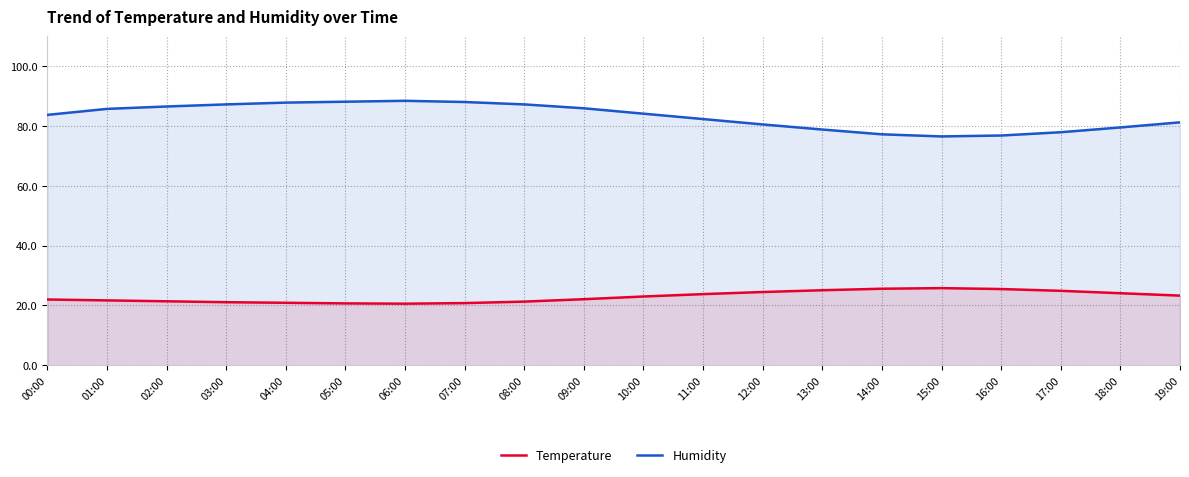

What are all the series names shown in the legend?

Temperature, Humidity